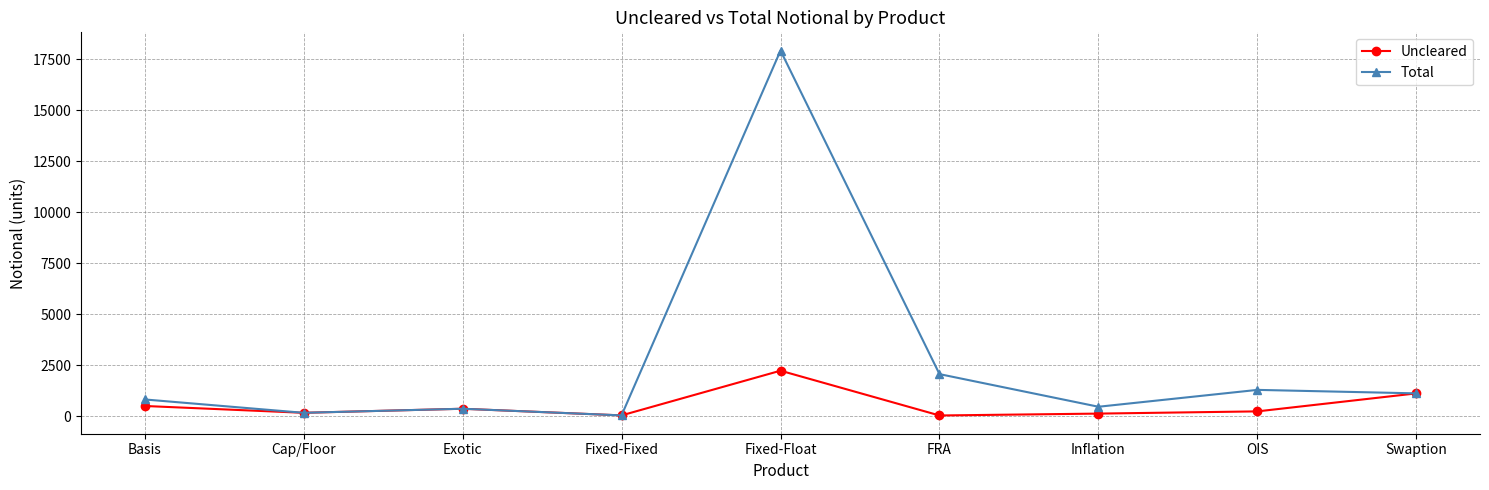

The Total series shows 2250 at OIS. True or false?

False